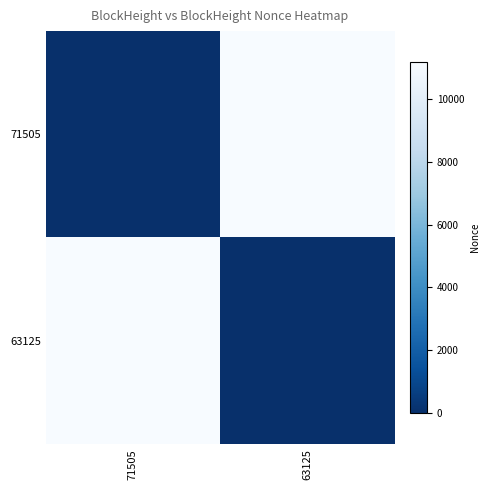

List the series in order of their peak value, highest first.

71505, 63125